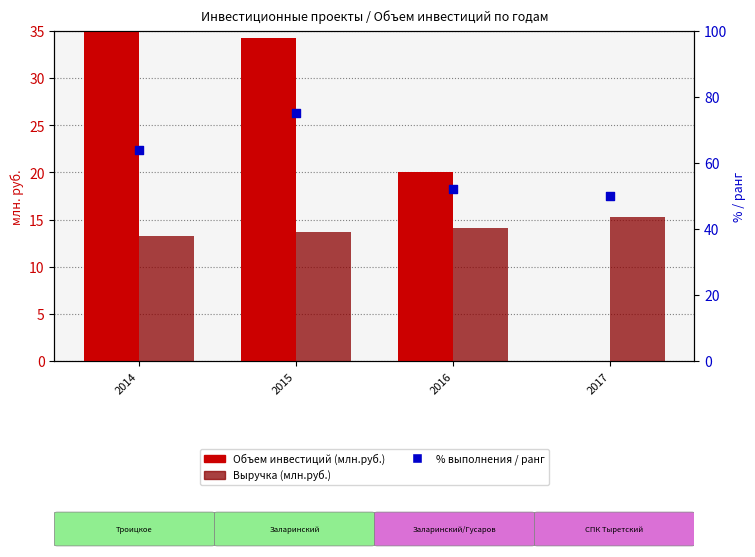

What is the total value across all series at 2014?

113.2